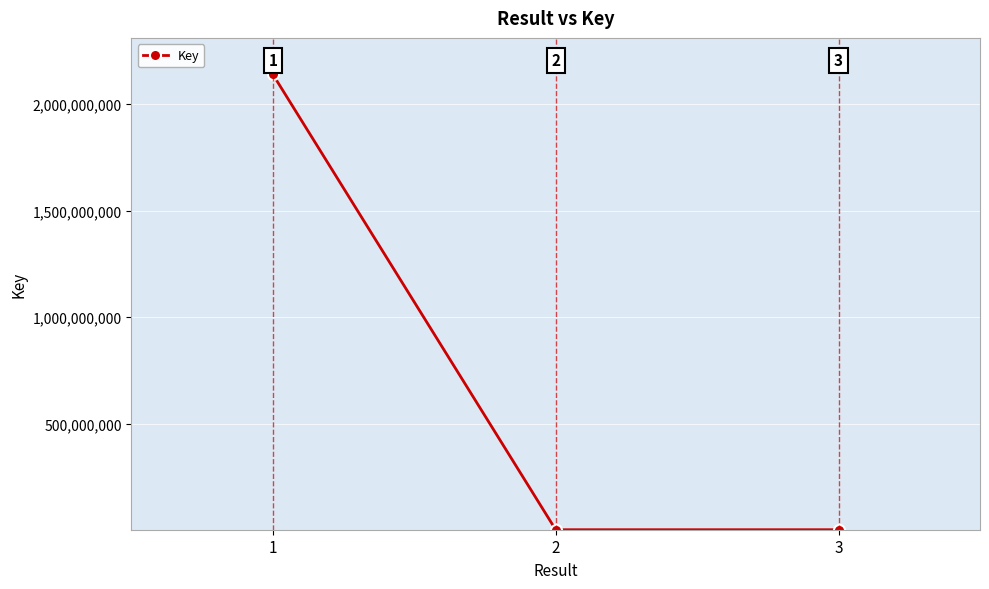

Rank the categories by value from highest to lowest.

1, 3, 2